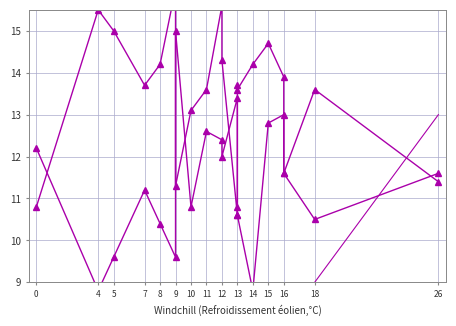

What is the value of the Velocidad/2 point at the 20th from the left?

13.0